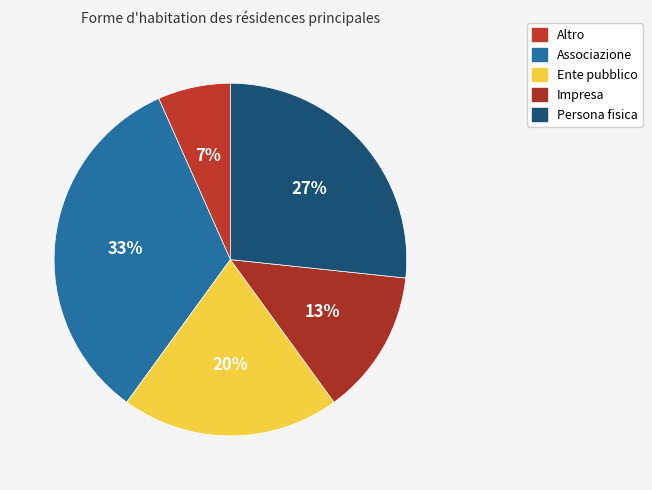

Which category has the biggest portion of the pie?

Associazione